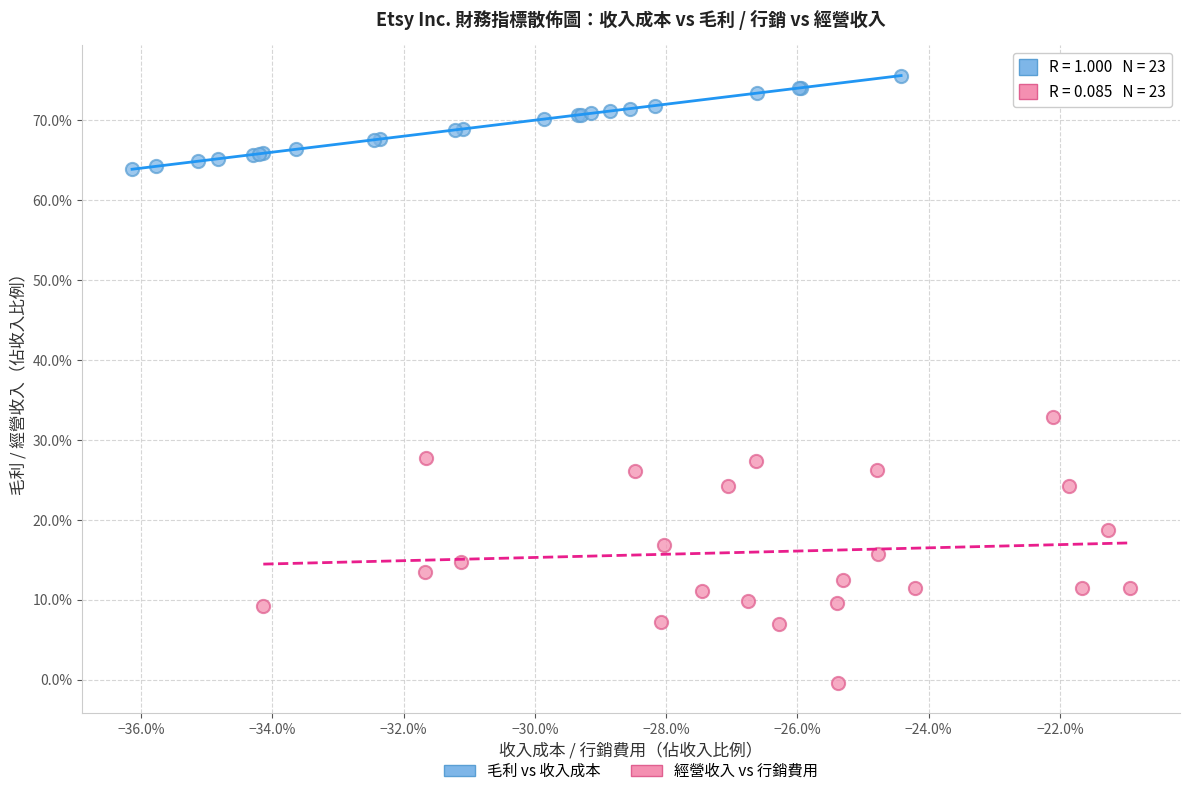

Which series contains the highest Y value?

毛利 vs 收入成本